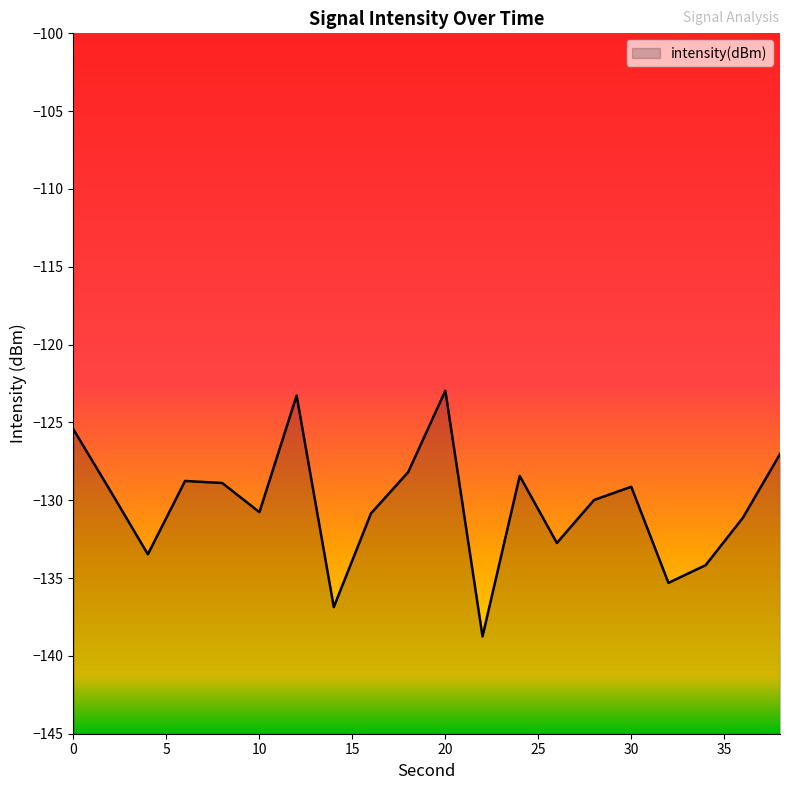

How many data points does each series have?

20